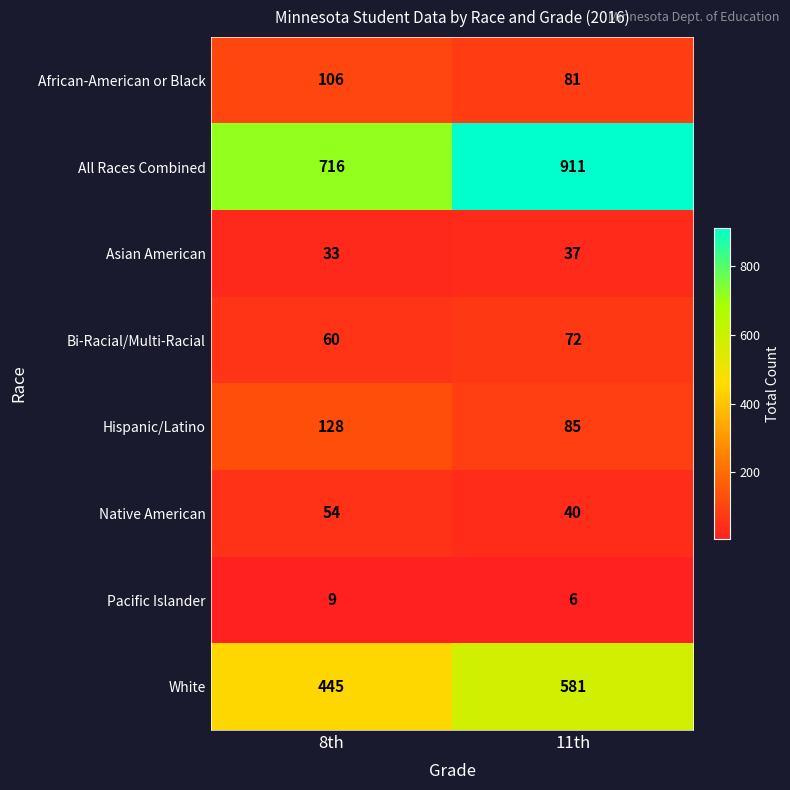

At how many categories does at least one series exceed 398?

2